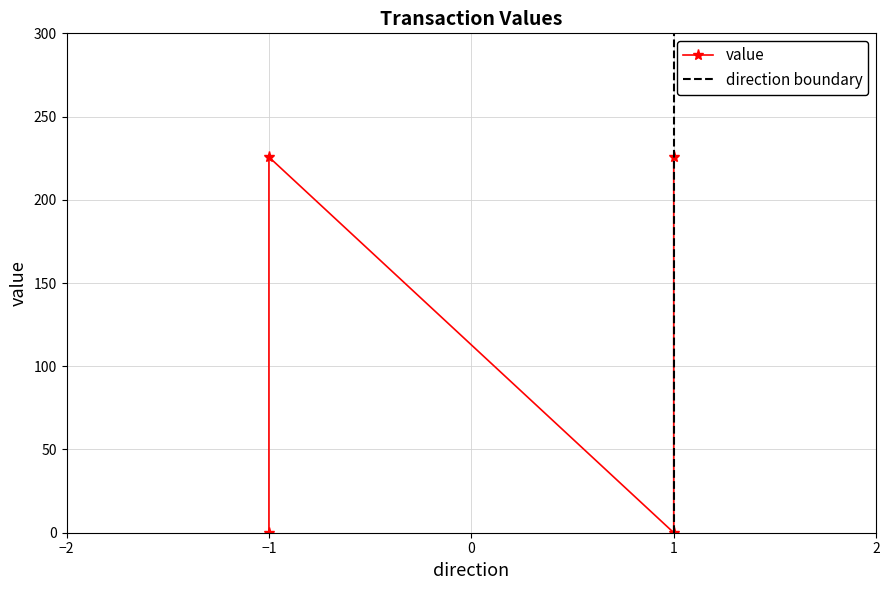

How many data points does each series have?

4